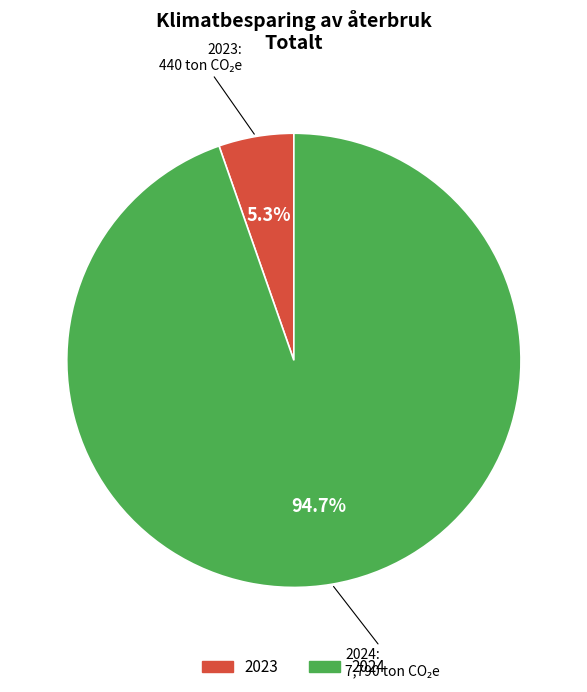

Which has a higher value, 2024 or 2023?

2024